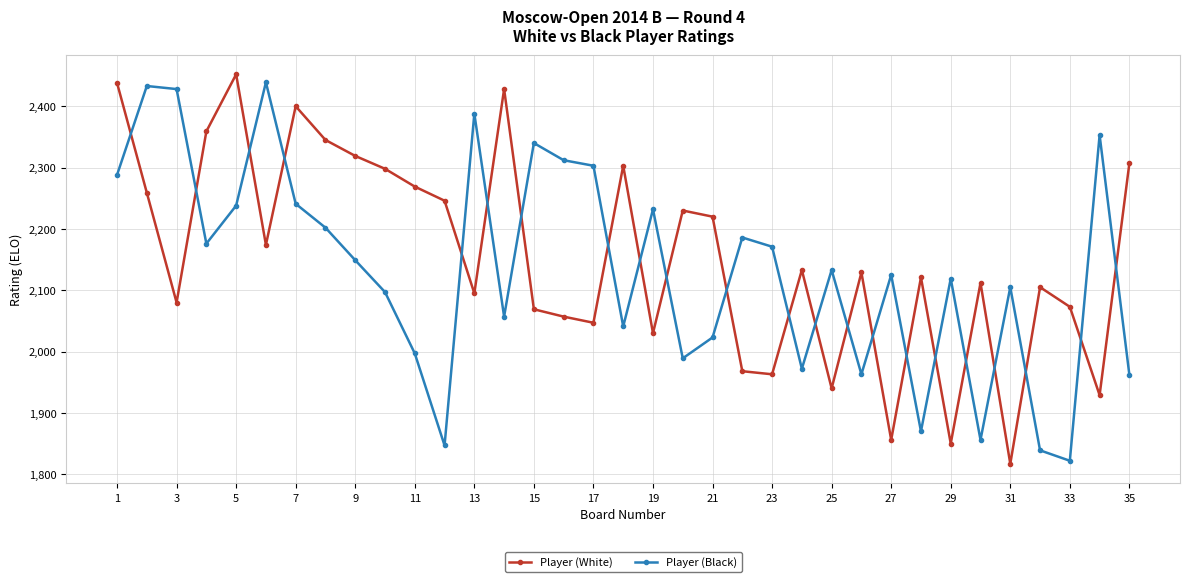

Which series has the widest spread of values?

Player (White)